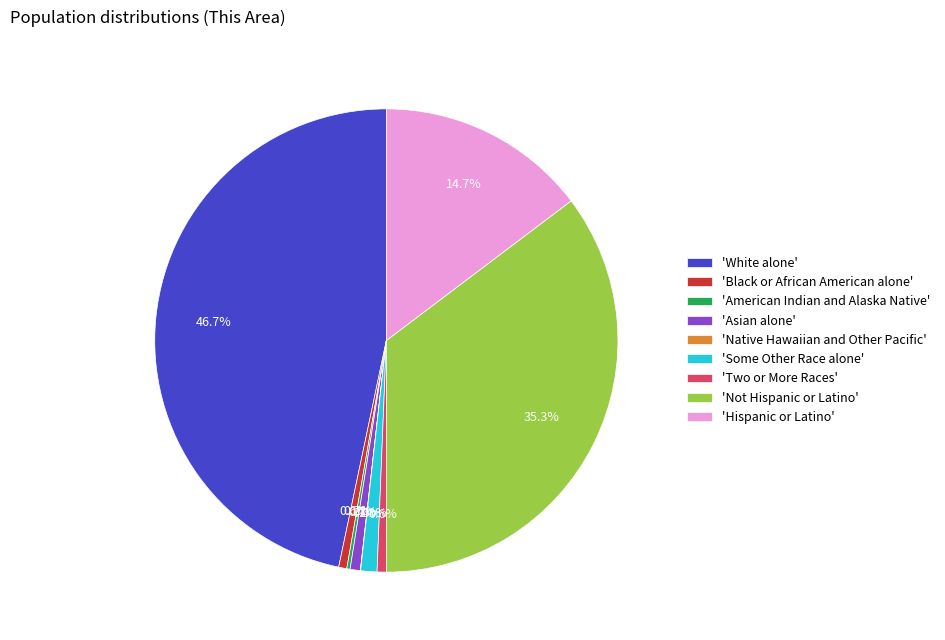

Between 'White alone' and 'Two or More Races', which is larger?

'White alone'